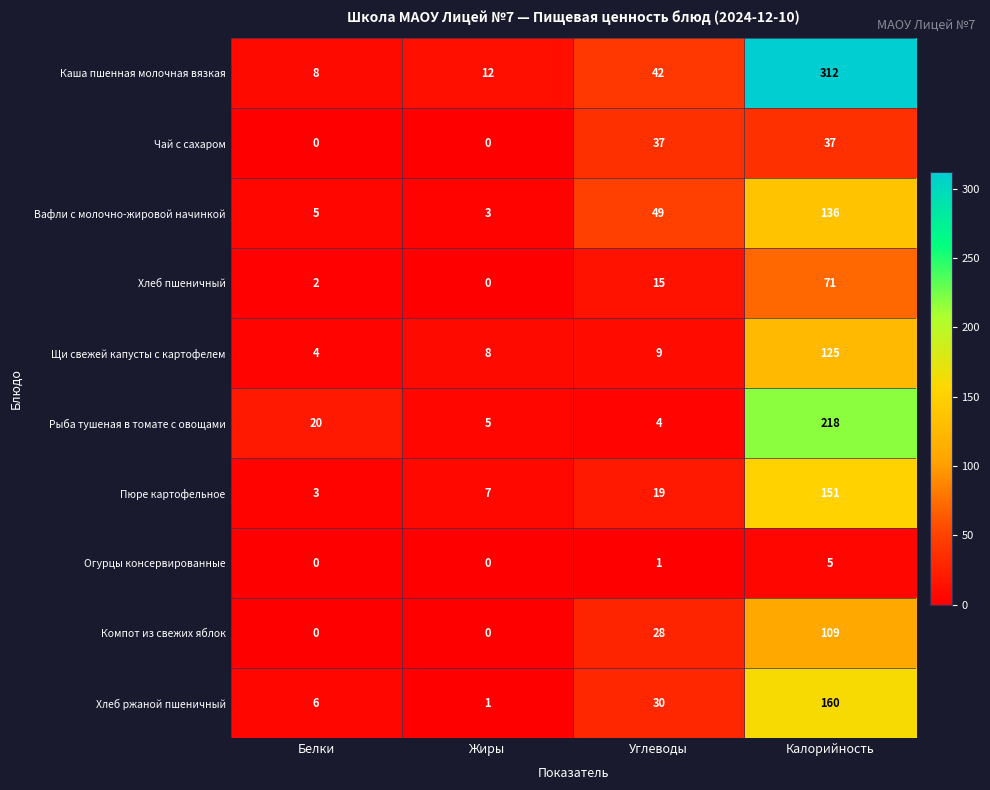

Which series has the largest range (max minus min)?

Каша пшенная молочная вязкая